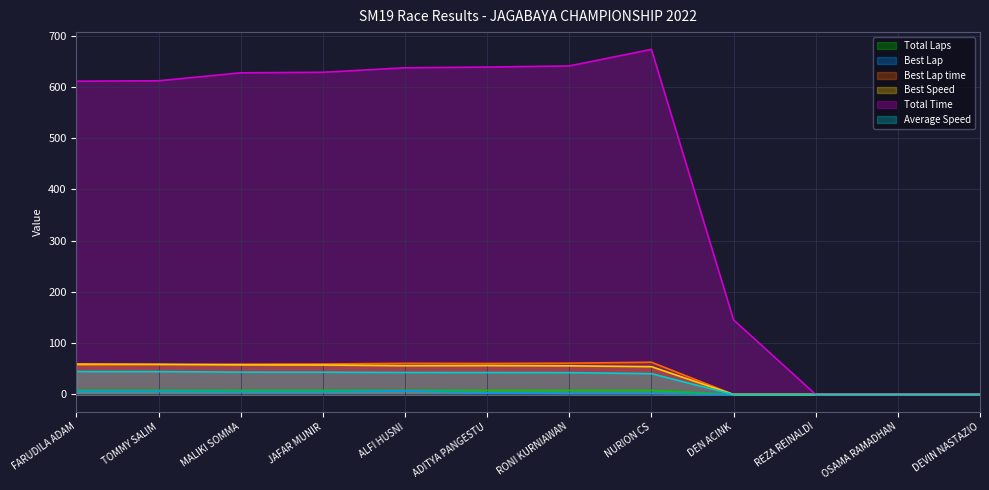

What are all the series names shown in the legend?

Total Laps, Best Lap, Best Lap time, Best Speed, Total Time, Average Speed